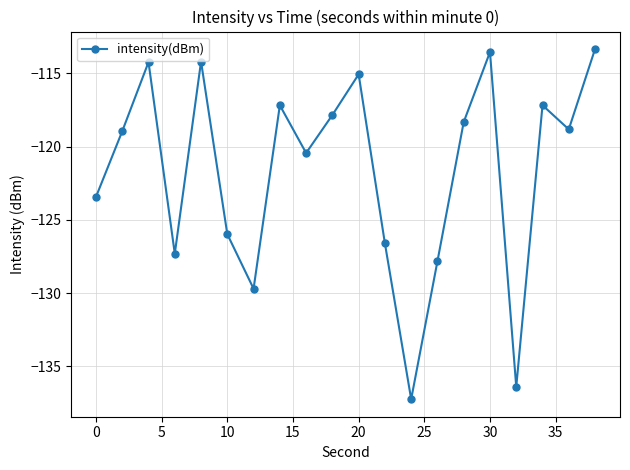

What is the value of the 8th point from the left?

-117.2